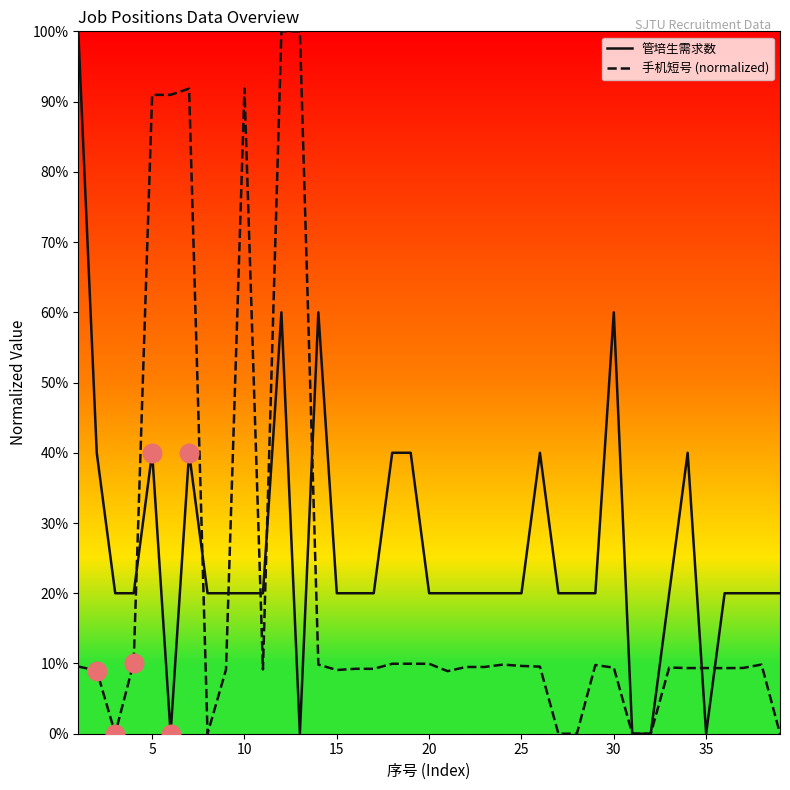

List the series in order of their overall mean, highest first.

管培生需求数, 手机短号 (normalized)